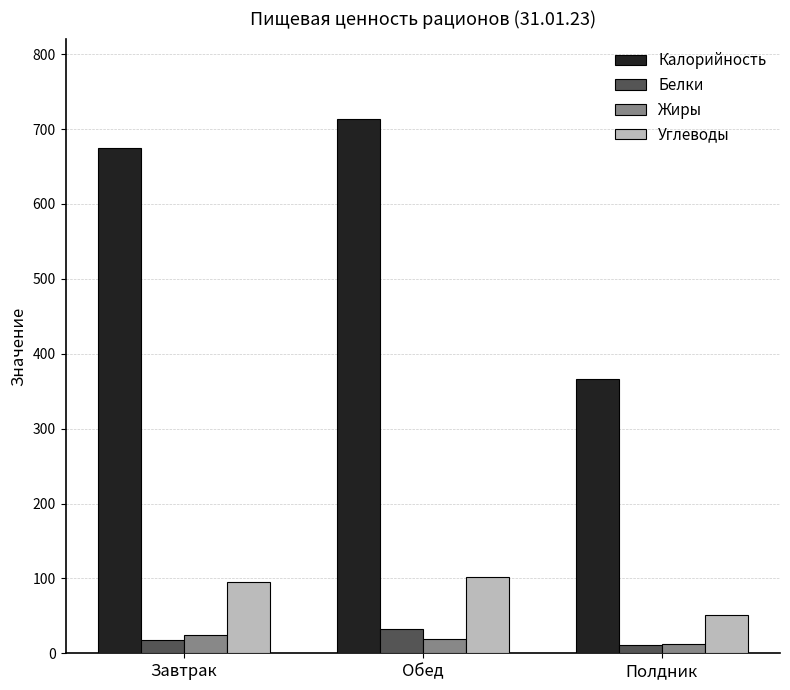

What is the smallest value displayed?

11.6